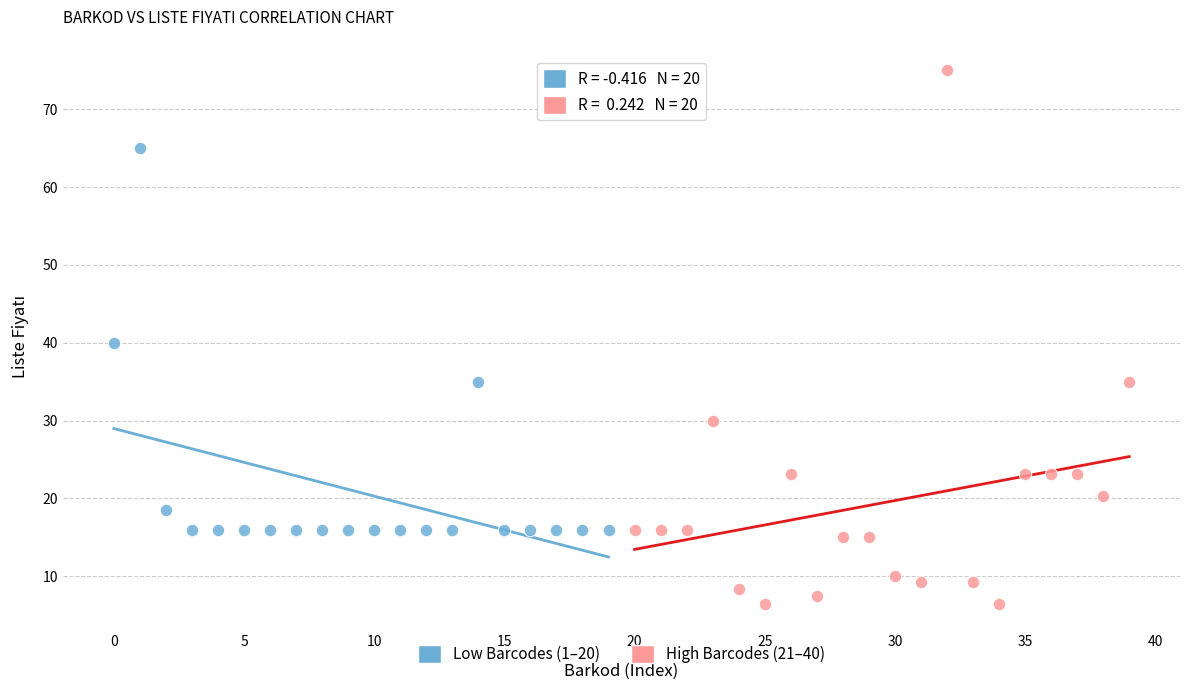

Which series has the largest Y range (max minus min)?

High Barcodes (21–40)